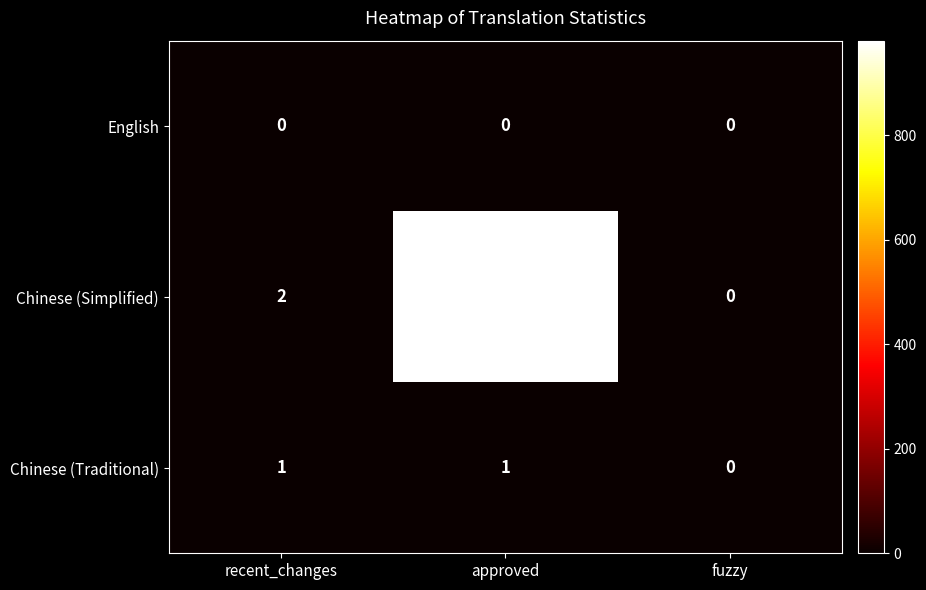

Reading right to left, list all the values displayed in this chart.

English: fuzzy=0	approved=0	recent_changes=0
Chinese (Simplified): fuzzy=0	approved=981	recent_changes=2
Chinese (Traditional): fuzzy=0	approved=1	recent_changes=1